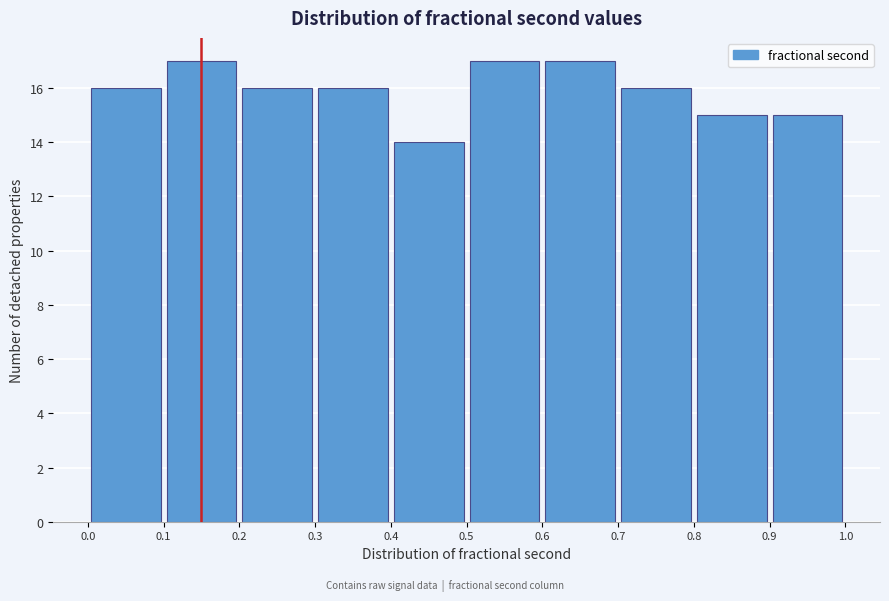

What is the height of the bar covering 0.2 to 0.3 on the x-axis? The values are not printed on the chart, so give them approximately, as read against the axis.

16